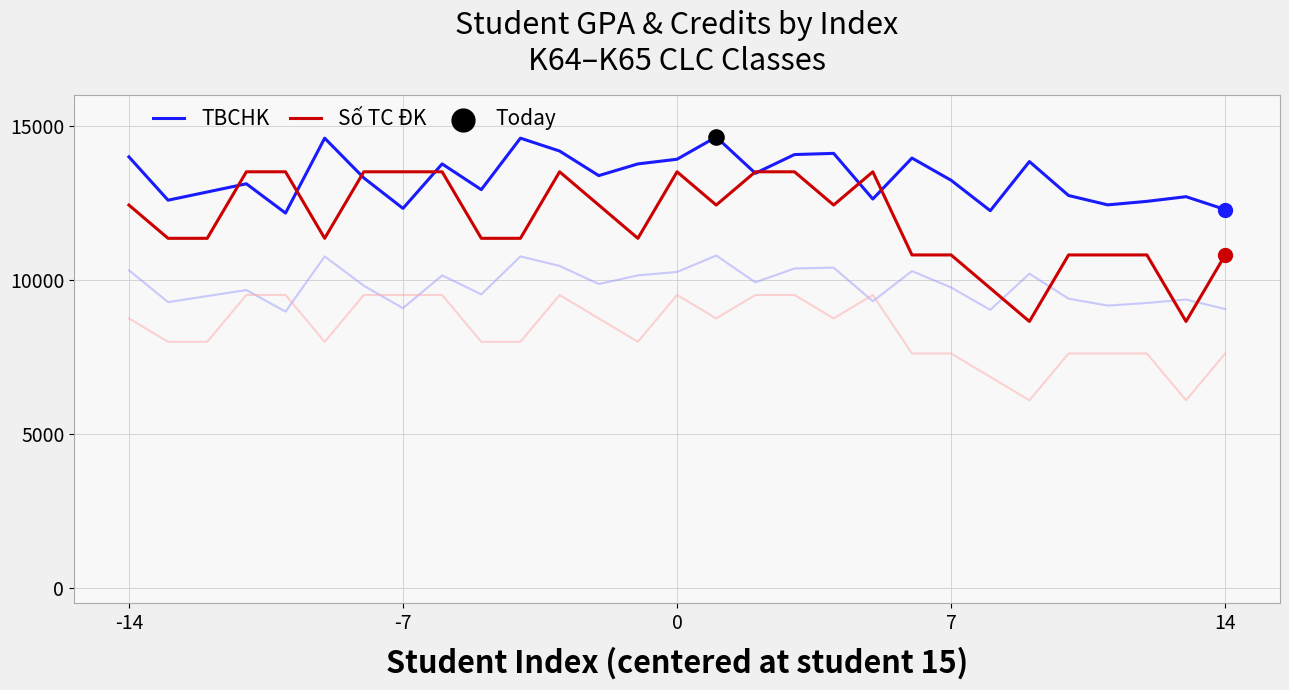

Which series has the widest spread of Y values?

Số TC ĐK